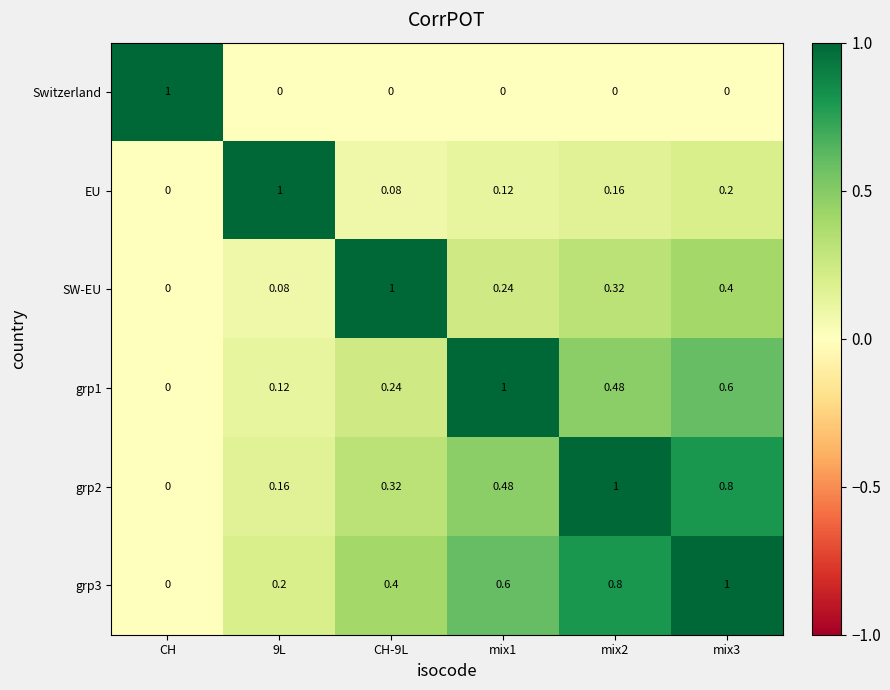

How many series are shown in this chart?

6